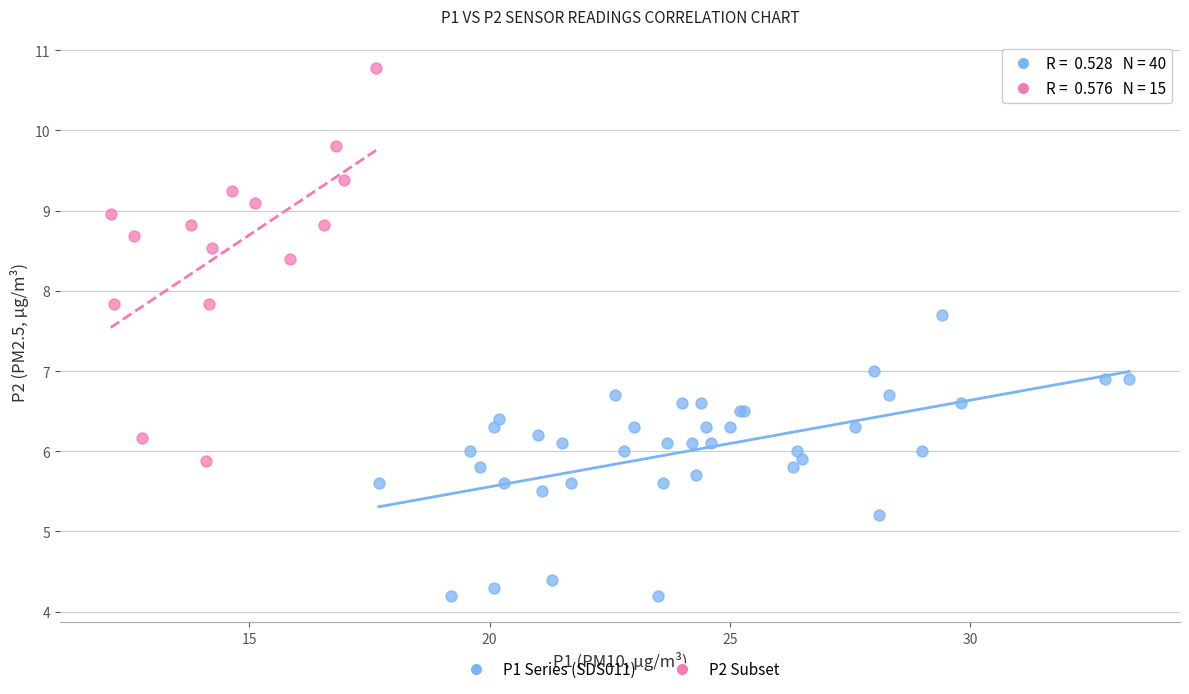

Which series has the widest spread of Y values?

P2 Subset